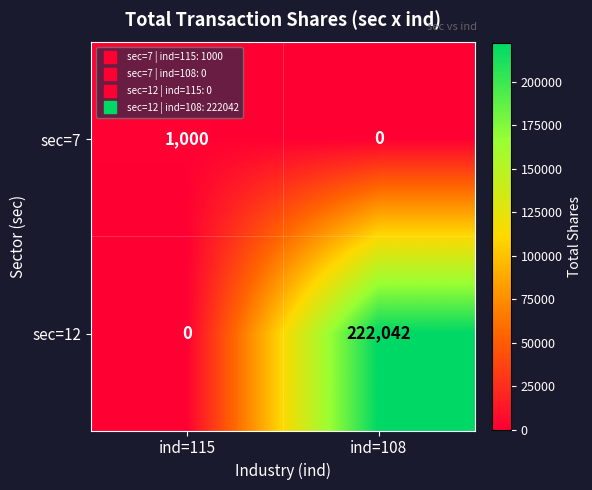

Reading right to left, transcribe all the data shown in this chart.

sec=7: 0	1000
sec=12: 222042	0